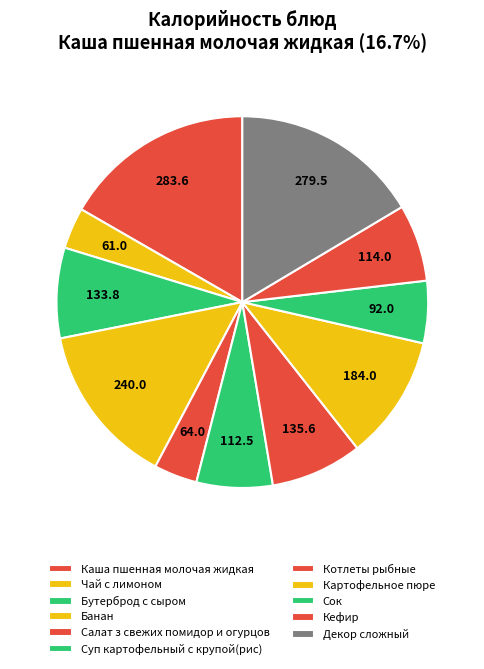

To the nearest percent, what is the average slice percentage?

9%